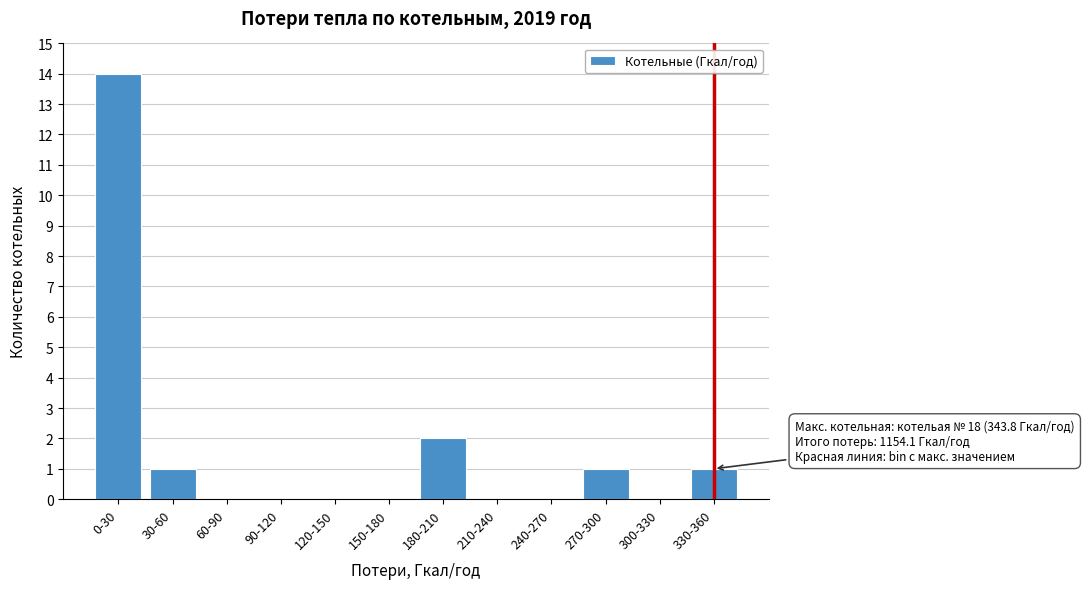

Reading left to right, transcribe all the data shown in this chart.

0-30=14	30-60=1	60-90=0	90-120=0	120-150=0	150-180=0	180-210=2	210-240=0	240-270=0	270-300=1	300-330=0	330-360=1